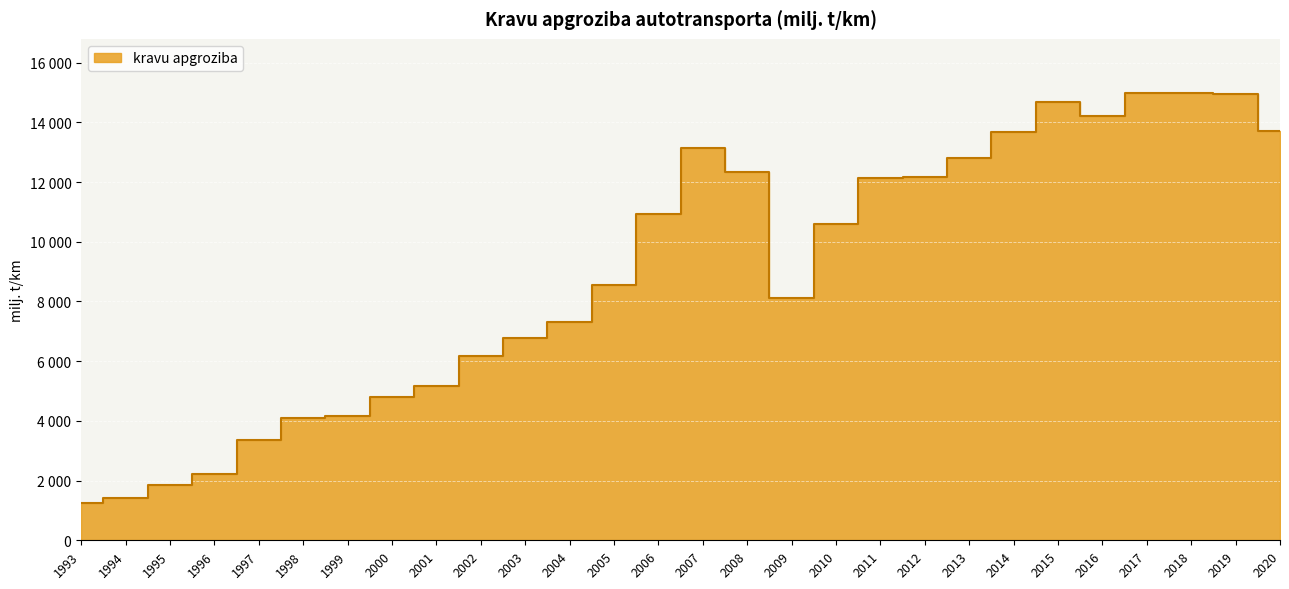

Rank the categories by value from highest to lowest.

2018, 2017, 2019, 2015, 2016, 2020, 2014, 2007, 2013, 2008, 2012, 2011, 2006, 2010, 2005, 2009, 2004, 2003, 2002, 2001, 2000, 1999, 1998, 1997, 1996, 1995, 1994, 1993